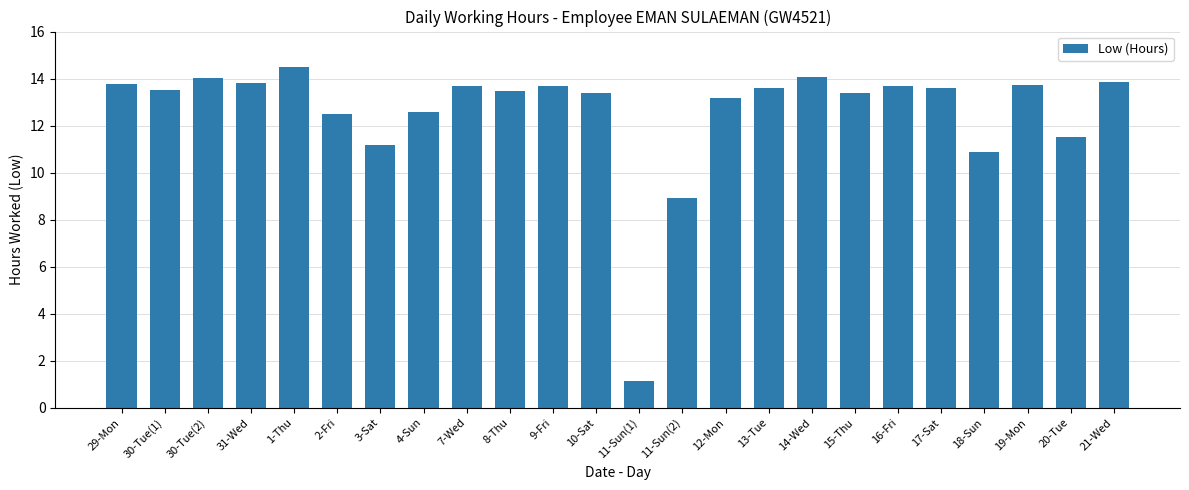

How many values exceed 13?

17